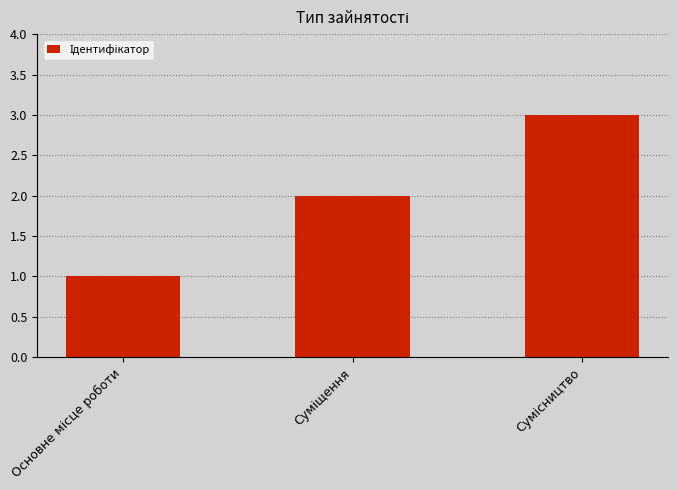

What is the value of the 2nd bar from the left?

2